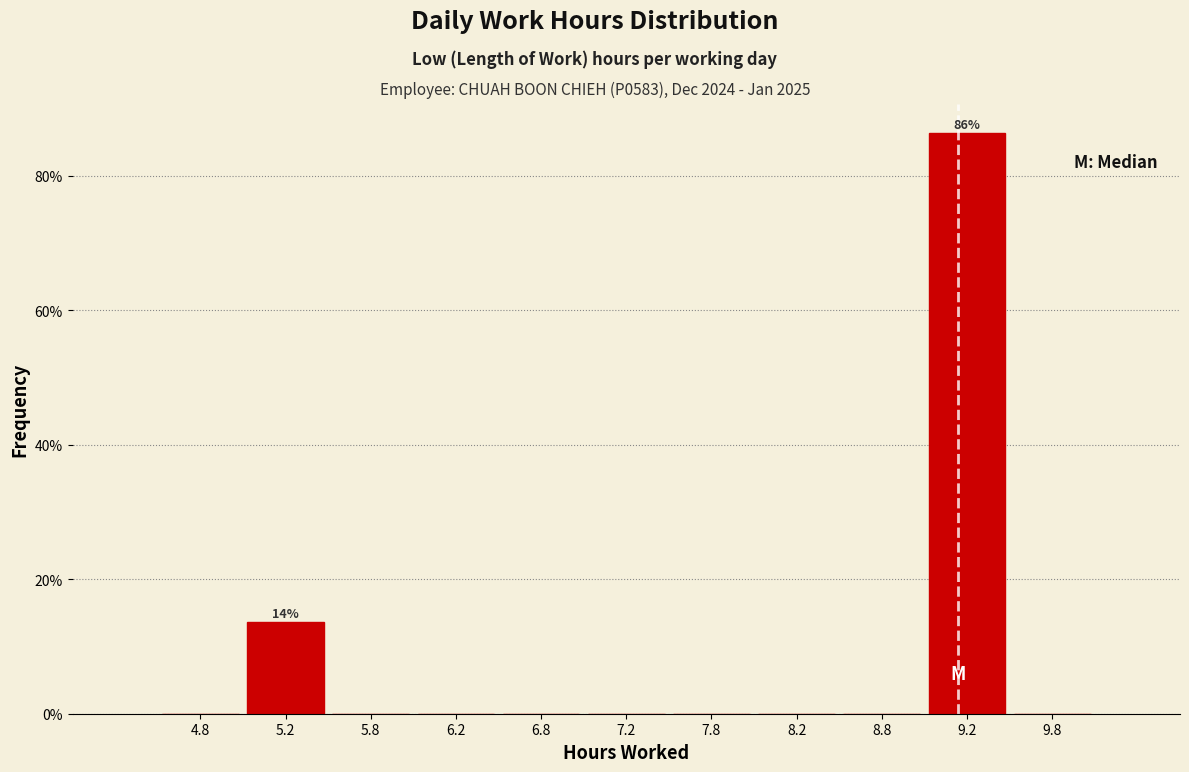

Which range on the x-axis has the tallest bar?

9.0 to 9.5